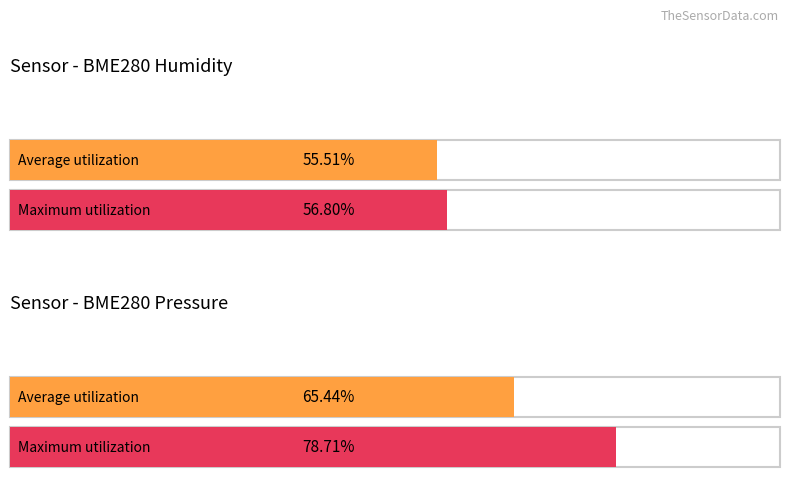

Rank the series by their maximum value, from lowest to highest.

Average utilization, Maximum utilization